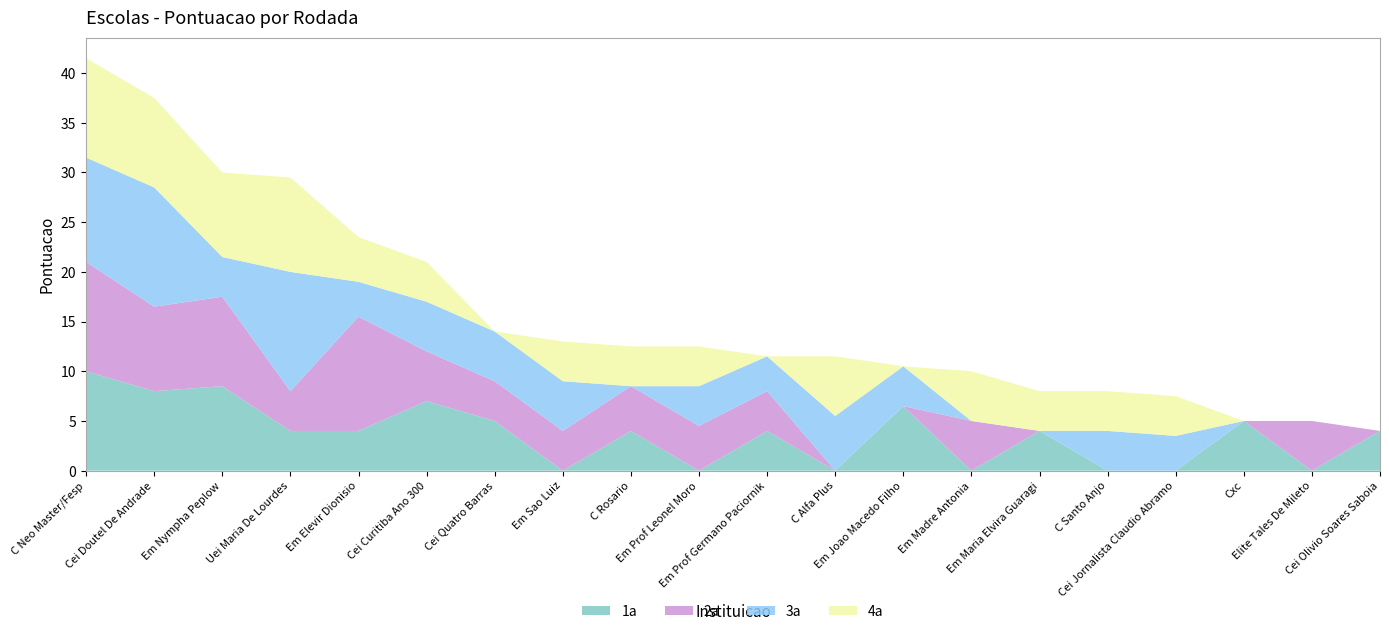

Reading left to right, extract all data points from this chart.

1a: C Neo Master/Fesp=10.0	Cei Doutel De Andrade=8.0	Em Nympha Peplow=8.5	Uei Maria De Lourdes=4.0	Em Elevir Dionisio=4.0	Cei Curitiba Ano 300=7.0	Cei Quatro Barras=5.0	Em Sao Luiz=0.0	C Rosario=4.0	Em Prof Leonel Moro=0.0	Em Prof Germano Paciornik=4.0	C Alfa Plus=0.0	Em Joao Macedo Filho=6.5	Em Madre Antonia=0.0	Em Maria Elvira Guaragi=4.0	C Santo Anjo=0.0	Cei Jornalista Claudio Abramo=0.0	Cxc=5.0	Elite Tales De Mileto=0.0	Cei Olivio Soares Saboia=4.0
2a: C Neo Master/Fesp=11.0	Cei Doutel De Andrade=8.5	Em Nympha Peplow=9.0	Uei Maria De Lourdes=4.0	Em Elevir Dionisio=11.5	Cei Curitiba Ano 300=5.0	Cei Quatro Barras=4.0	Em Sao Luiz=4.0	C Rosario=4.5	Em Prof Leonel Moro=4.5	Em Prof Germano Paciornik=4.0	C Alfa Plus=0.0	Em Joao Macedo Filho=0.0	Em Madre Antonia=5.0	Em Maria Elvira Guaragi=0.0	C Santo Anjo=0.0	Cei Jornalista Claudio Abramo=0.0	Cxc=0.0	Elite Tales De Mileto=5.0	Cei Olivio Soares Saboia=0.0
3a: C Neo Master/Fesp=10.5	Cei Doutel De Andrade=12.0	Em Nympha Peplow=4.0	Uei Maria De Lourdes=12.0	Em Elevir Dionisio=3.5	Cei Curitiba Ano 300=5.0	Cei Quatro Barras=5.0	Em Sao Luiz=5.0	C Rosario=0.0	Em Prof Leonel Moro=4.0	Em Prof Germano Paciornik=3.5	C Alfa Plus=5.5	Em Joao Macedo Filho=4.0	Em Madre Antonia=0.0	Em Maria Elvira Guaragi=0.0	C Santo Anjo=4.0	Cei Jornalista Claudio Abramo=3.5	Cxc=0.0	Elite Tales De Mileto=0.0	Cei Olivio Soares Saboia=0.0
4a: C Neo Master/Fesp=10.0	Cei Doutel De Andrade=9.0	Em Nympha Peplow=8.5	Uei Maria De Lourdes=9.5	Em Elevir Dionisio=4.5	Cei Curitiba Ano 300=4.0	Cei Quatro Barras=0.0	Em Sao Luiz=4.0	C Rosario=4.0	Em Prof Leonel Moro=4.0	Em Prof Germano Paciornik=0.0	C Alfa Plus=6.0	Em Joao Macedo Filho=0.0	Em Madre Antonia=5.0	Em Maria Elvira Guaragi=4.0	C Santo Anjo=4.0	Cei Jornalista Claudio Abramo=4.0	Cxc=0.0	Elite Tales De Mileto=0.0	Cei Olivio Soares Saboia=0.0